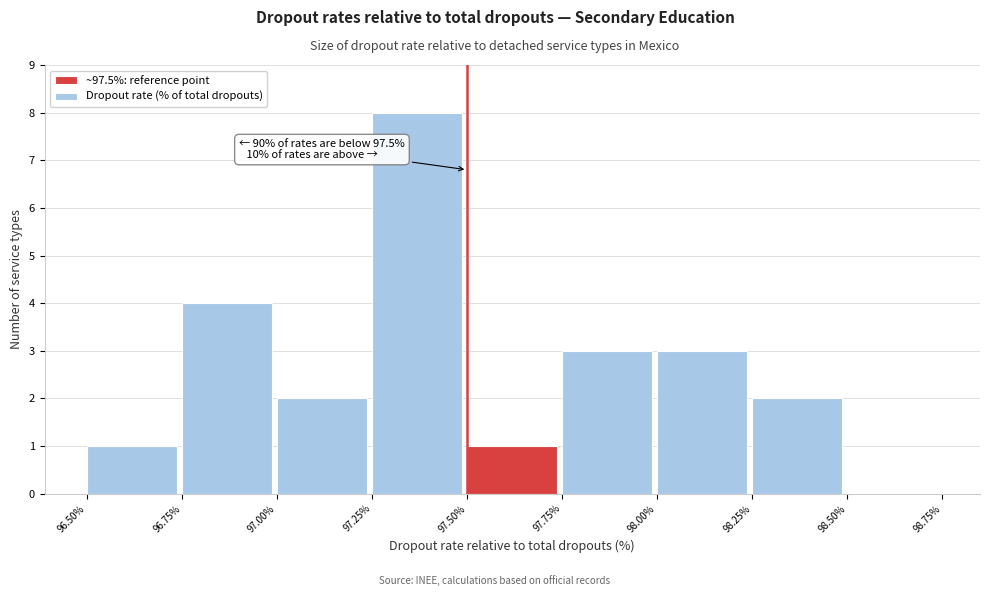

Which range on the x-axis has the tallest bar?

97.25% to 97.50%